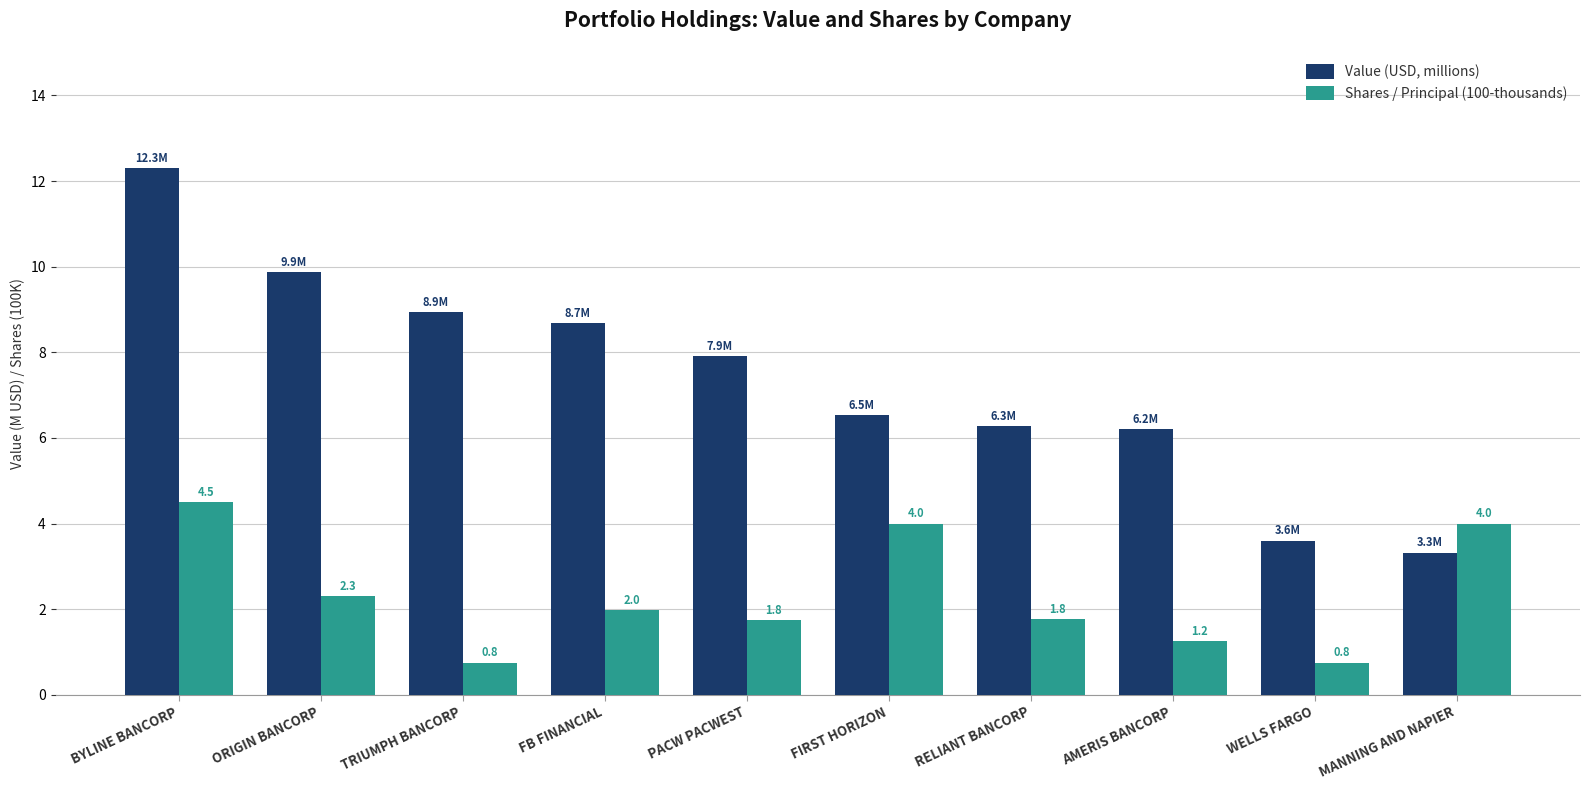

How many values in the Shares / Principal (100-thousands) series exceed 1?

8